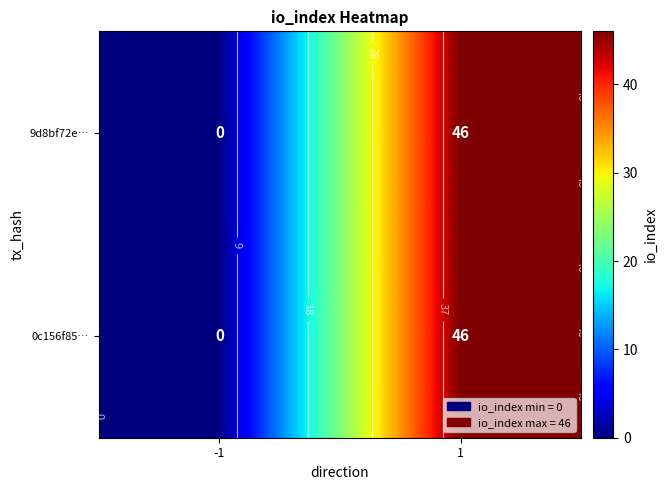

How many distinct data groups are displayed?

2